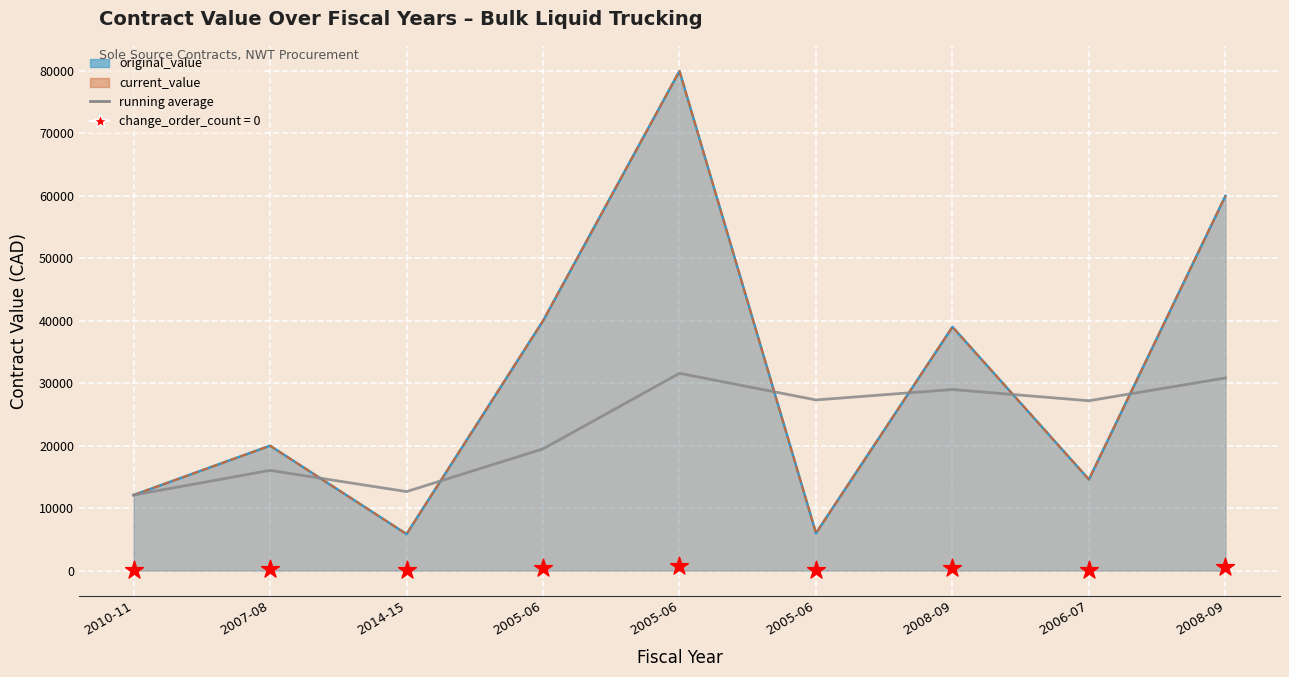

Is the value of running average at 2008-09 greater than the value of change_order_count=0 at 2007-08?

Yes